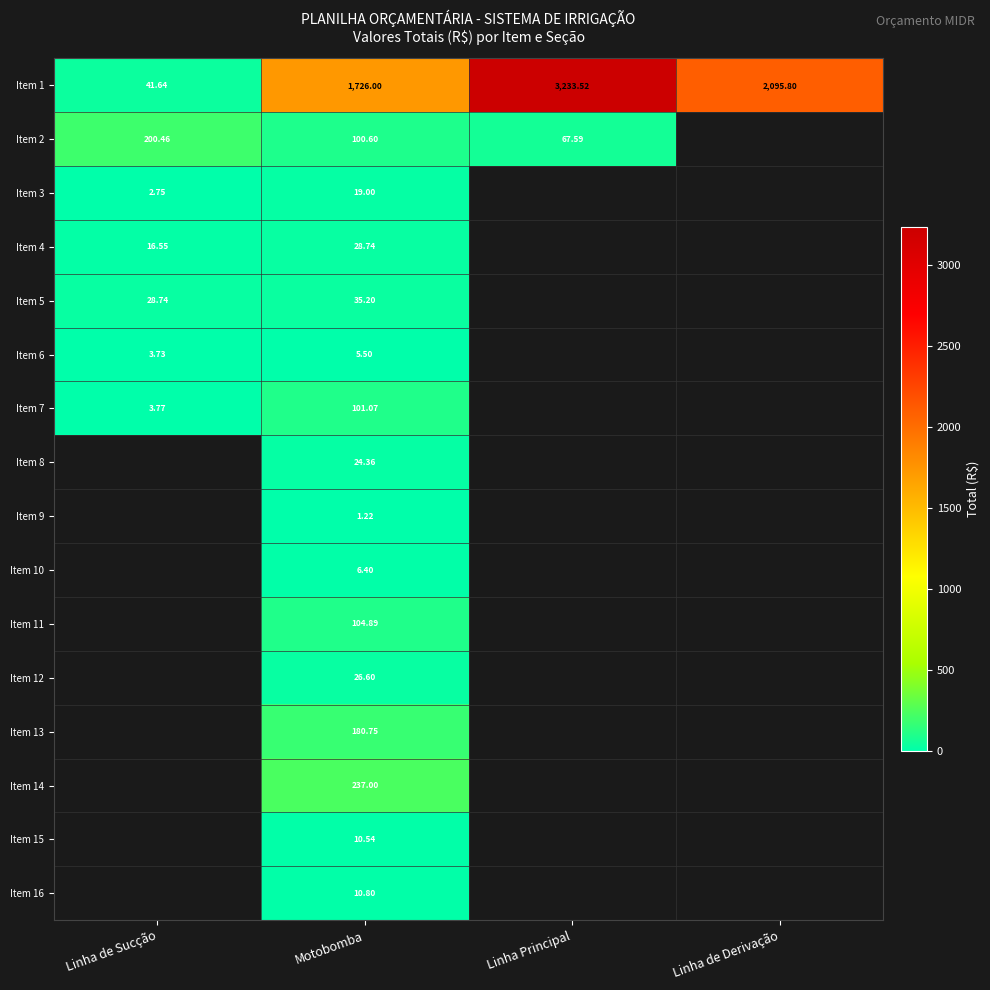

At which label does Item 5 reach its minimum?

Linha de Sucção